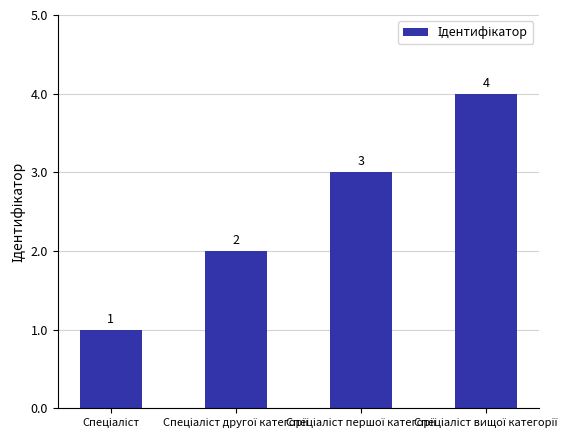

Count the values in the range 2 to 4.

3